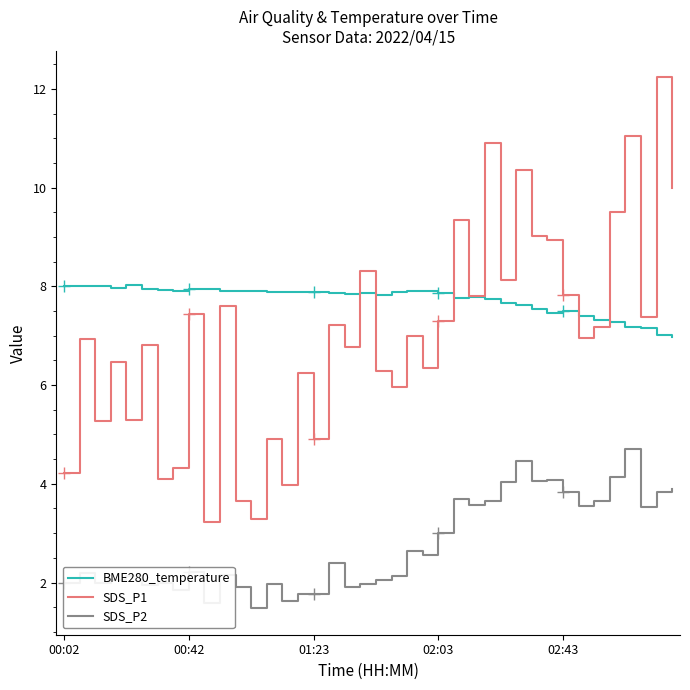

At which category does the chart reach its peak across all series?

38